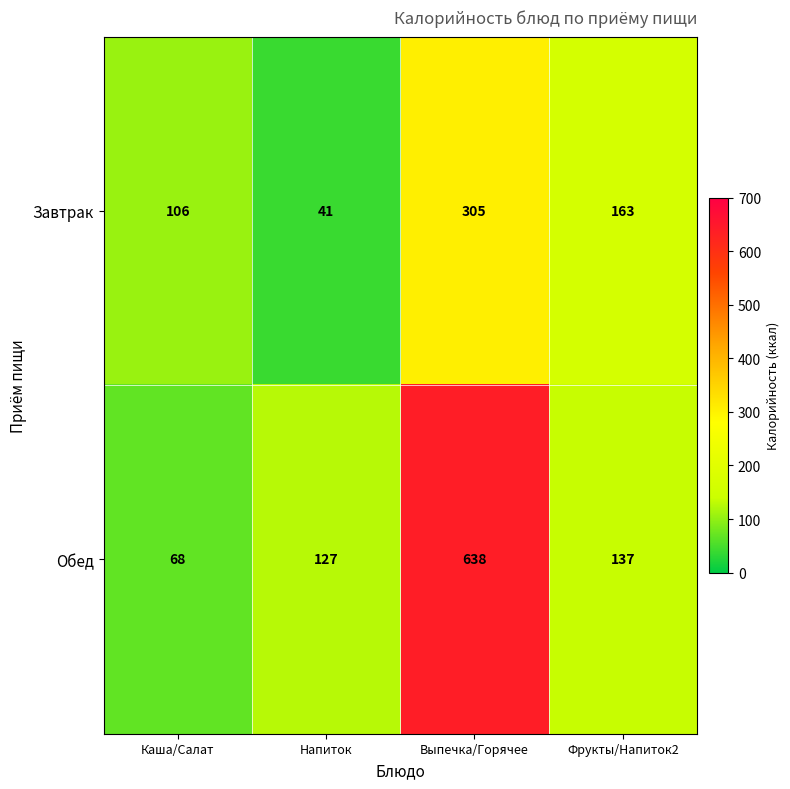

At which category does the chart reach its peak across all series?

Выпечка/Горячее